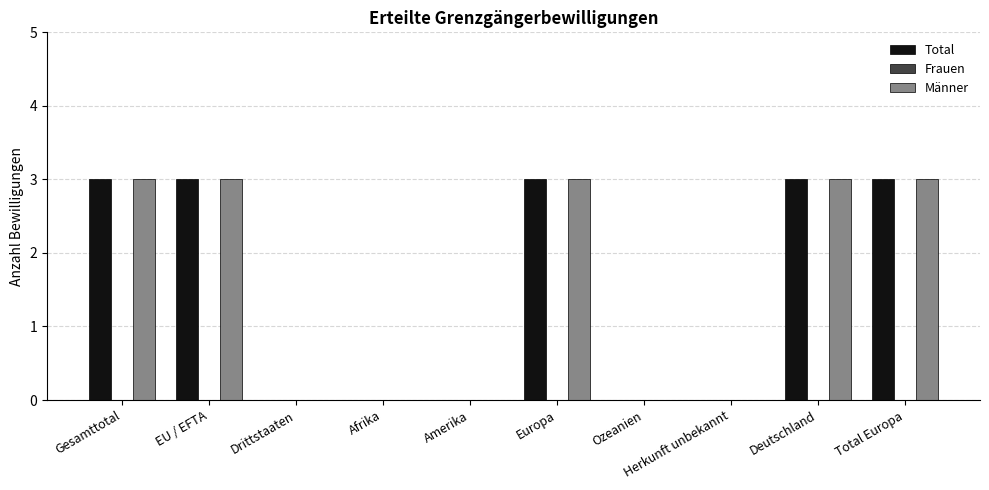

The value of Männer at Total Europa is 3. True or false?

True